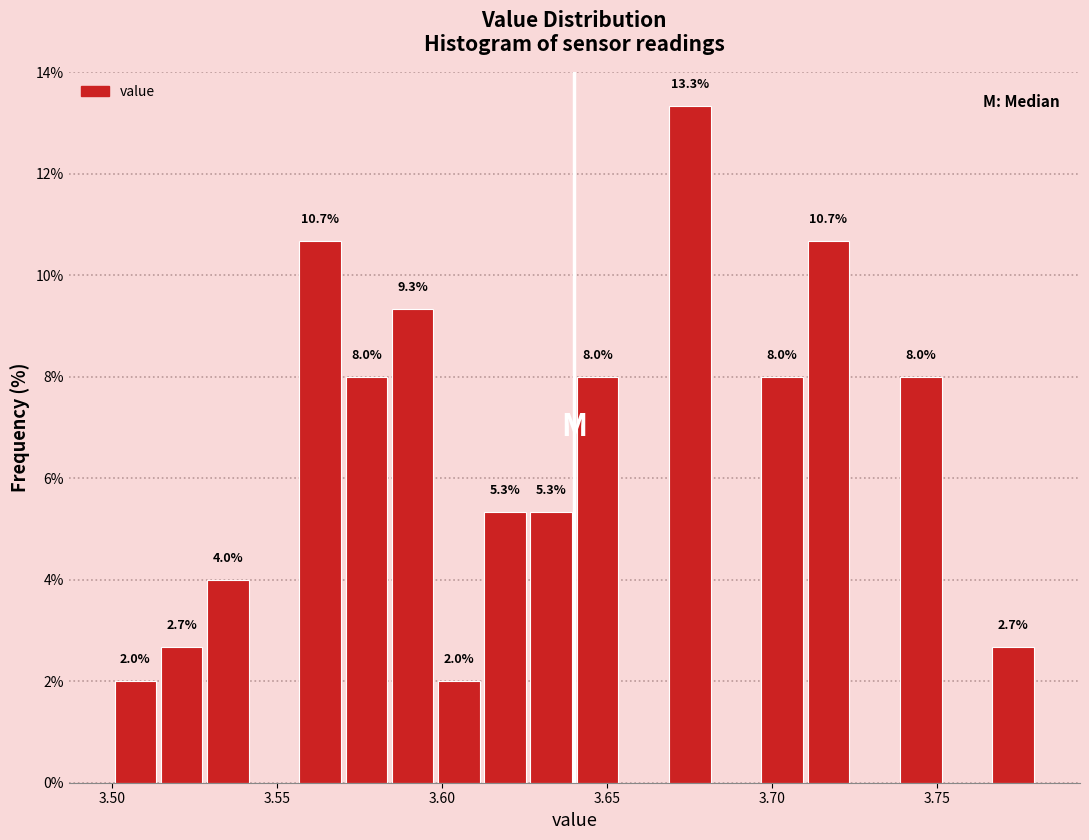

Read against the x-axis, roughly where is the centre of the tallest bar?

3.675